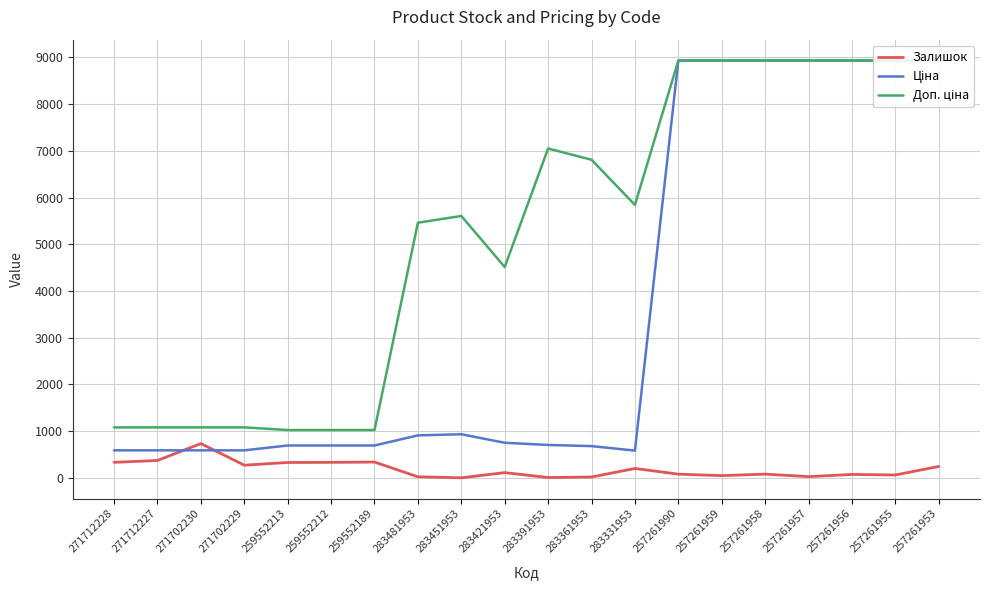

What position from the left is 283391953?

11